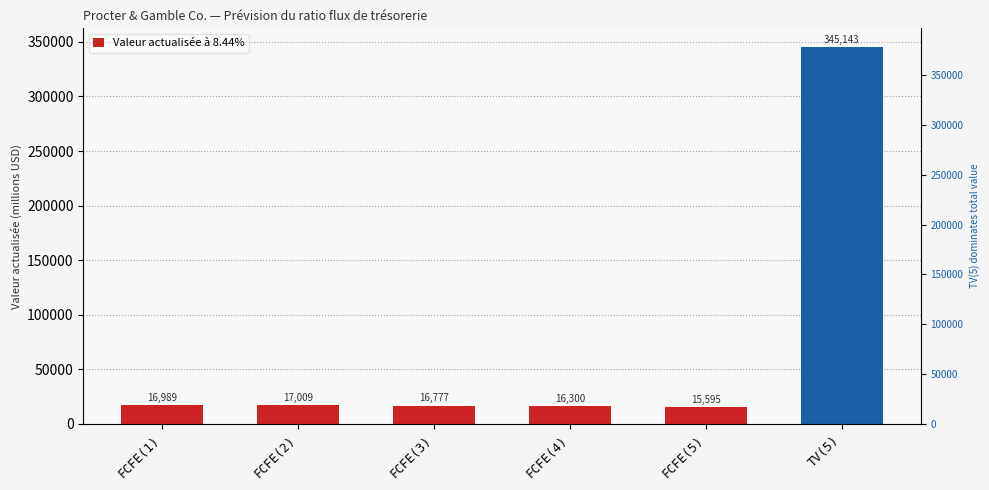

Reading left to right, extract all data points from this chart.

FCFE(1)=16989	FCFE(2)=17009	FCFE(3)=16777	FCFE(4)=16300	FCFE(5)=15595	TV(5)=345143